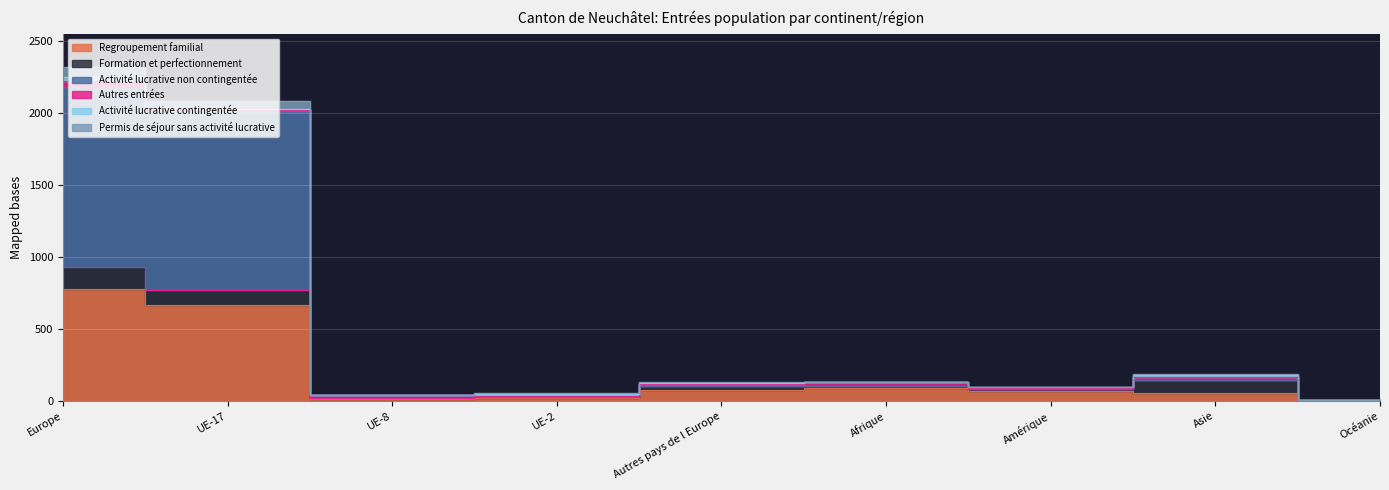

What is the difference between the highest and lowest values at Asie?

134